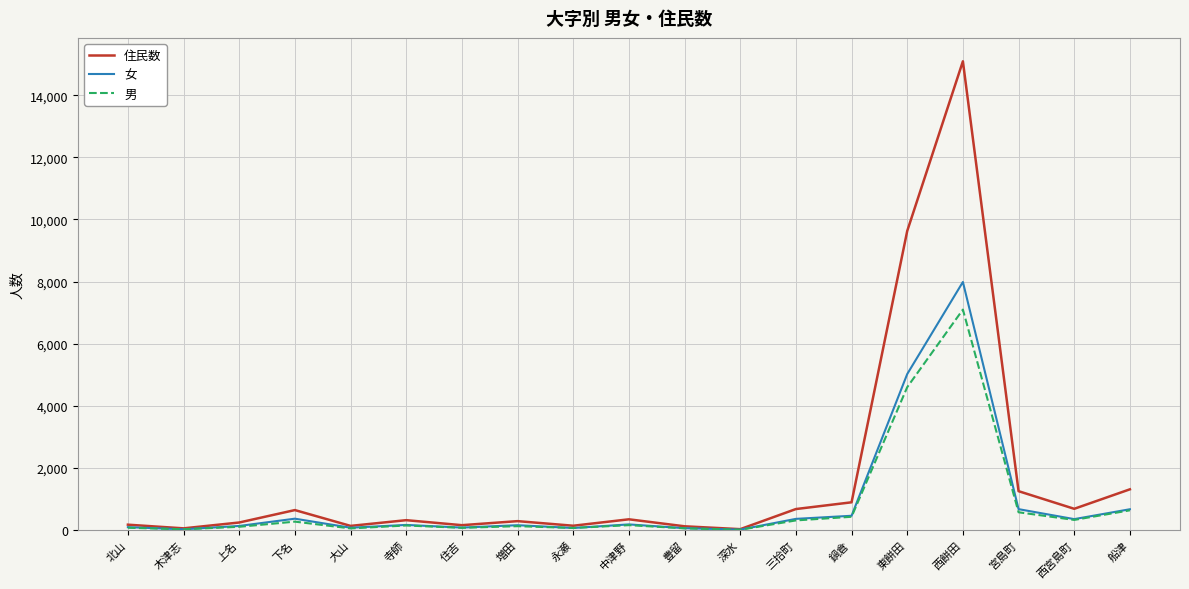

What are all the series names shown in the legend?

住民数, 女, 男